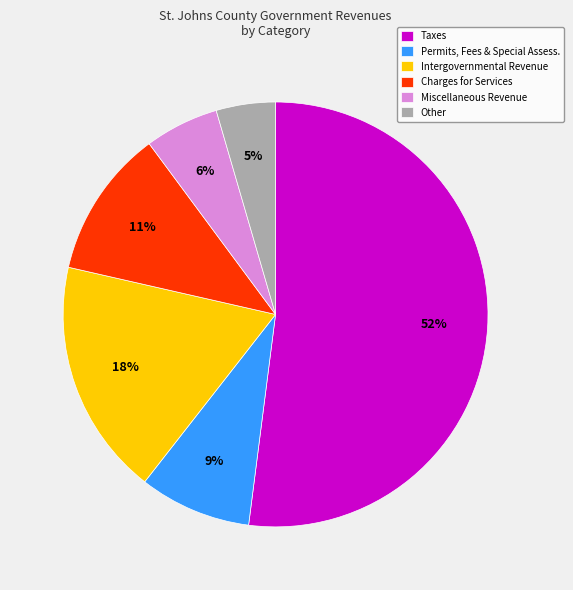

To the nearest percent, what is the average slice percentage?

17%